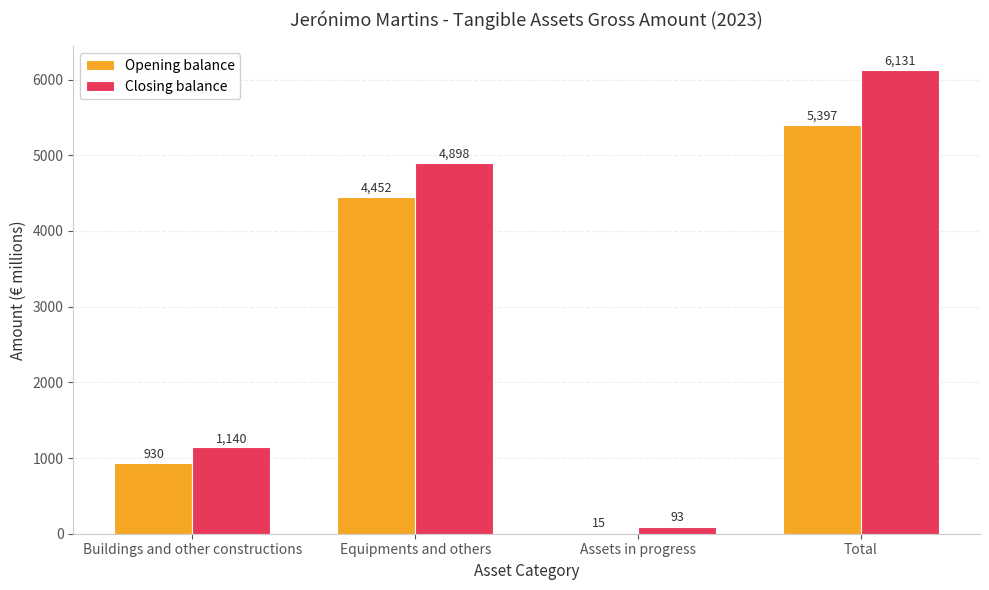

Read the Closing balance value at Buildings and other constructions, to the nearest 50.

1150